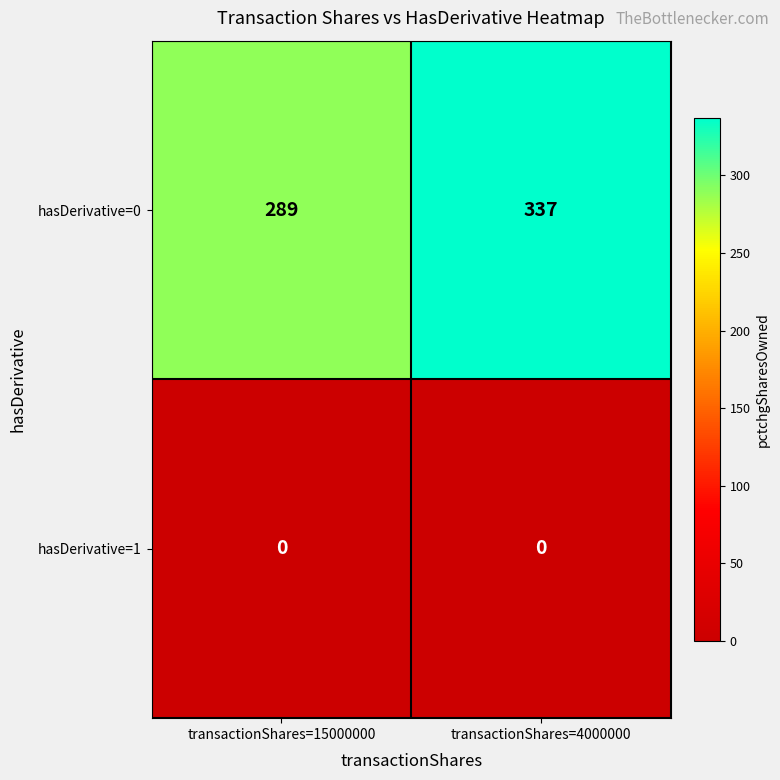

At transactionShares=4000000, list the series in order from smallest to largest.

hasDerivative=1, hasDerivative=0